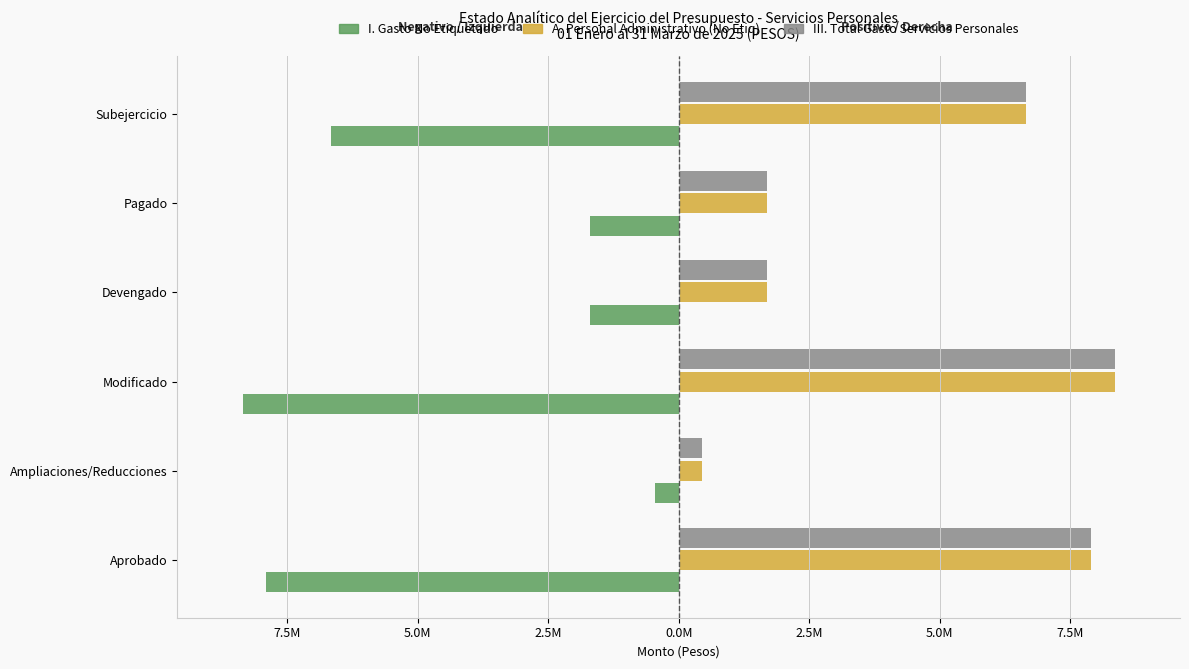

What are all the series names shown in the legend?

I. Gasto No Etiquetado, A. Personal Administrativo (No Etiq), III. Total Gasto Servicios Personales